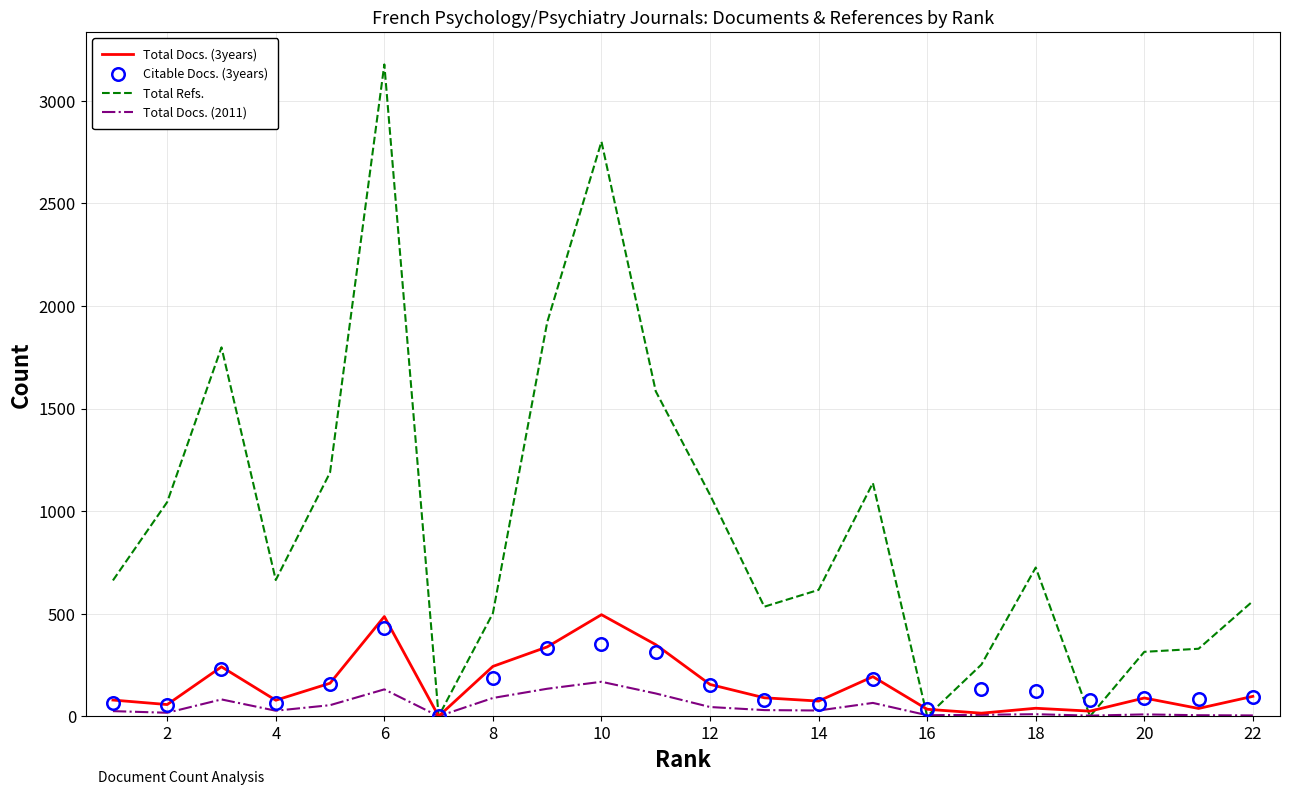

Which series has the largest range (max minus min)?

Total Refs.